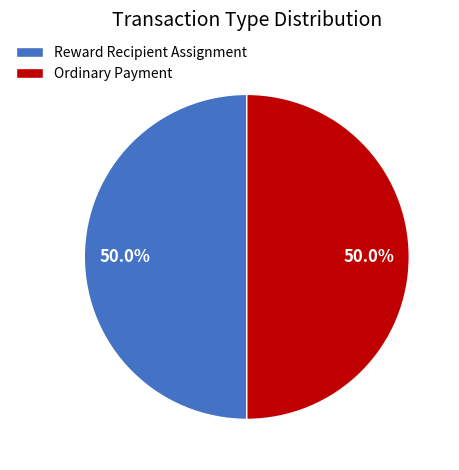

Is the sum of Ordinary Payment and Reward Recipient Assignment greater than half?

Yes